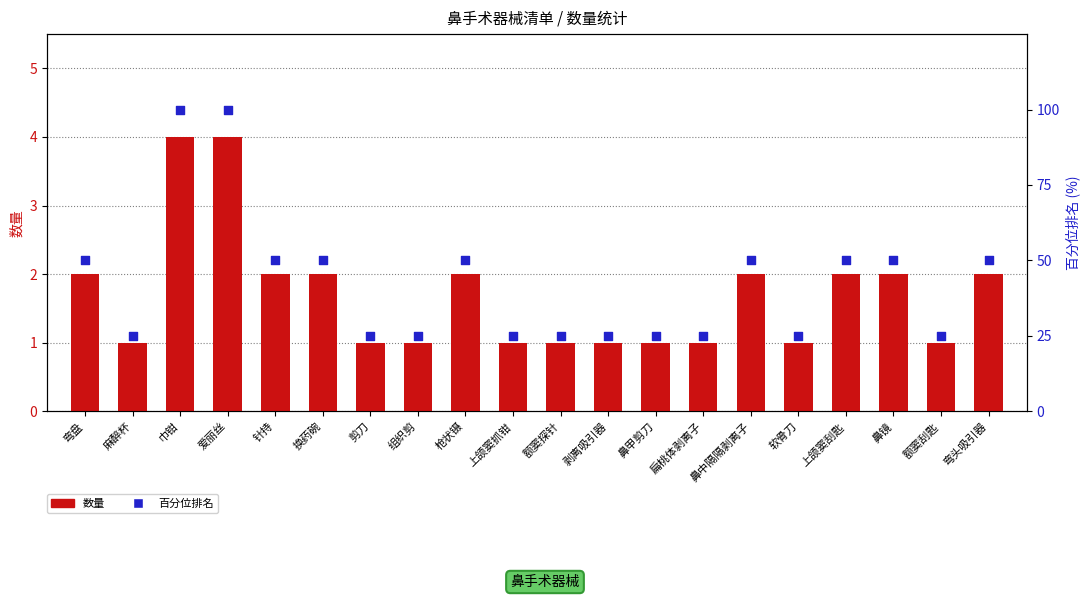

What are all the series names shown in the legend?

数量, 百分位排名